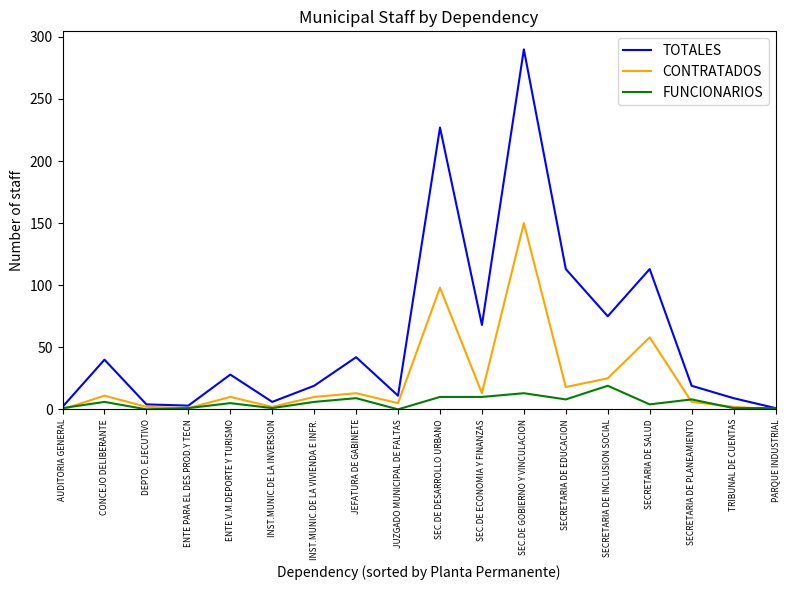

What position from the left is SEC.DE GOBIERNO Y VINCULACION?

12